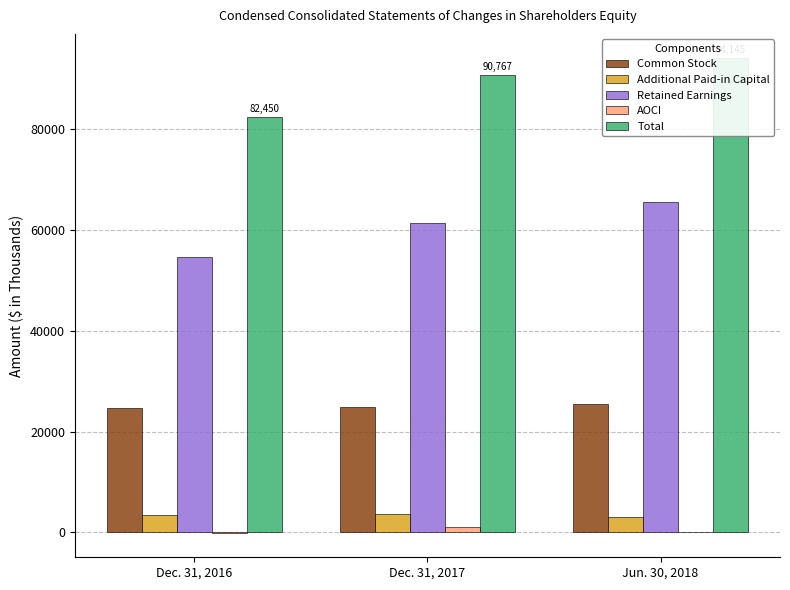

Is the value of Retained Earnings at Jun. 30, 2018 greater than the value of Total at Jun. 30, 2018?

No